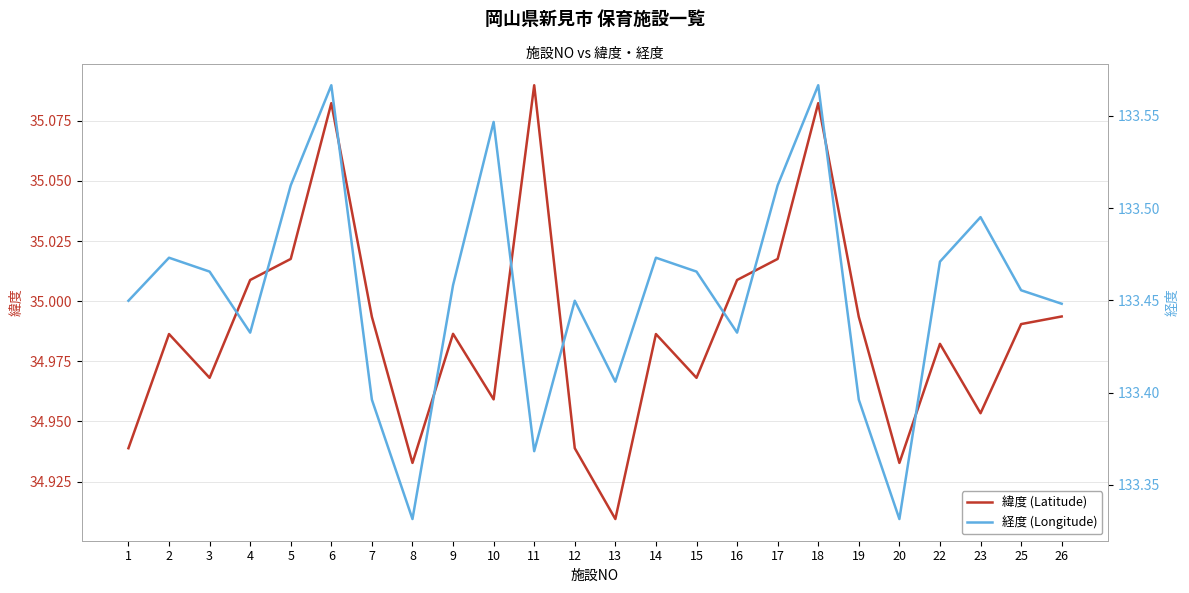

True or false: 緯度 (Latitude) has more than 0 points higher than both neighbors.

True